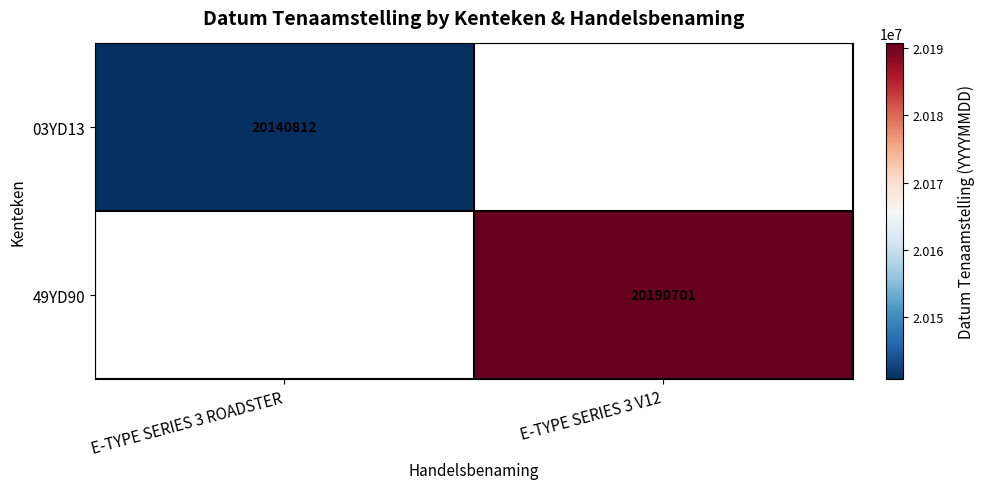

The value of 49YD90 at E-TYPE SERIES 3 V12 is 20190701. True or false?

True